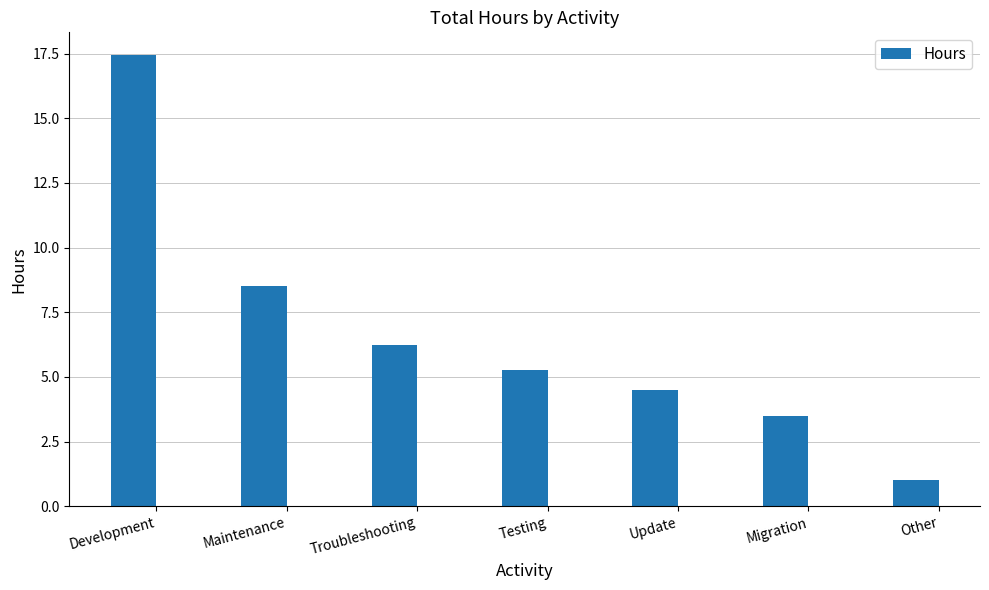

List the labels in order of value, smallest first.

Other, Migration, Update, Testing, Troubleshooting, Maintenance, Development